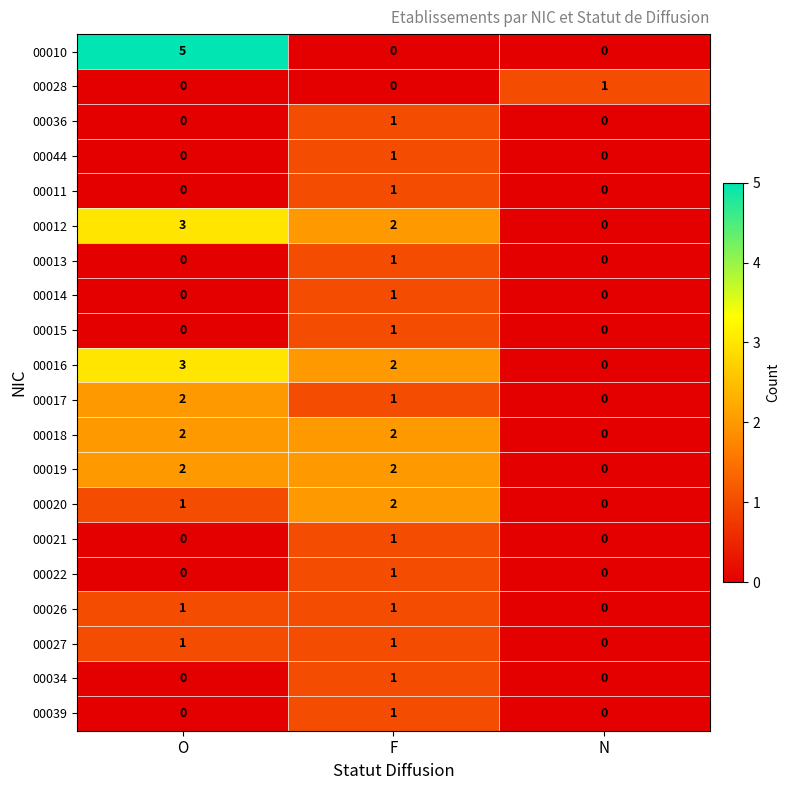

The 00011 series shows 0 at O. True or false?

True